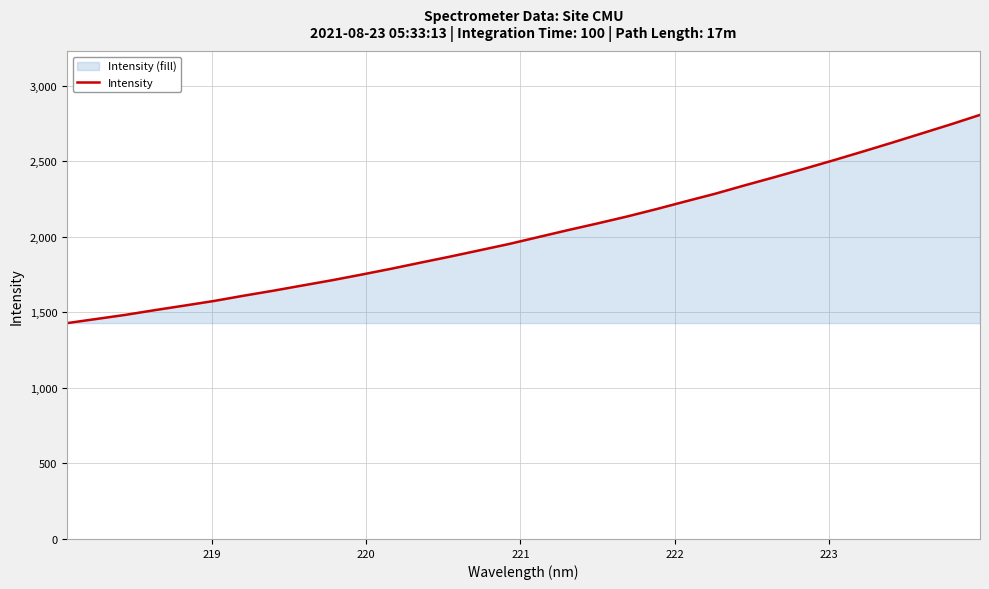

How many data points are less than 1998?

16